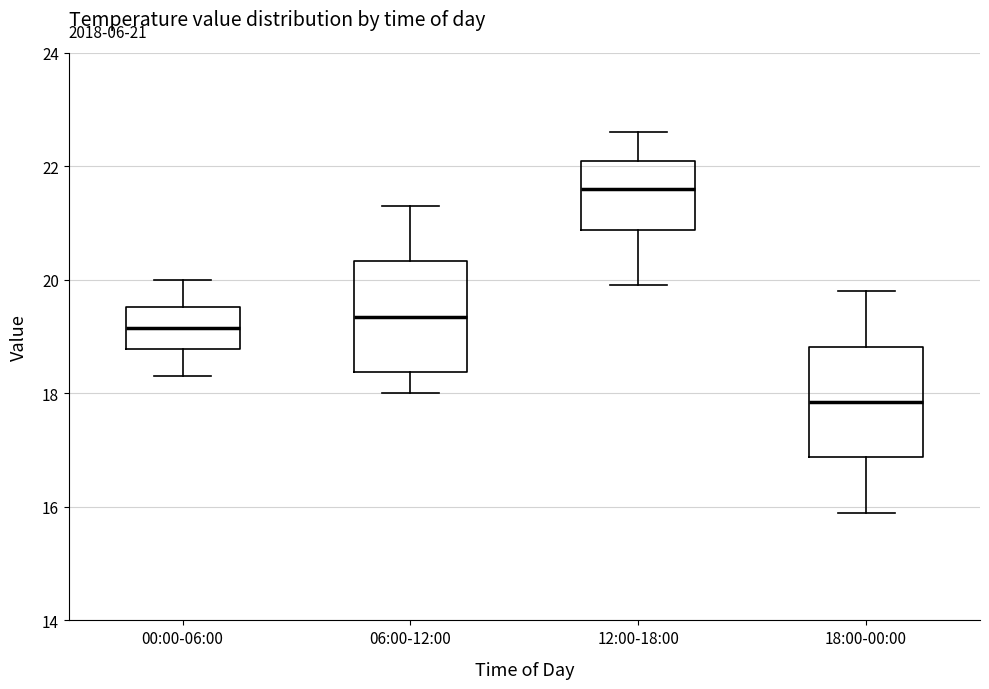

Which box has the highest median line?

12:00-18:00